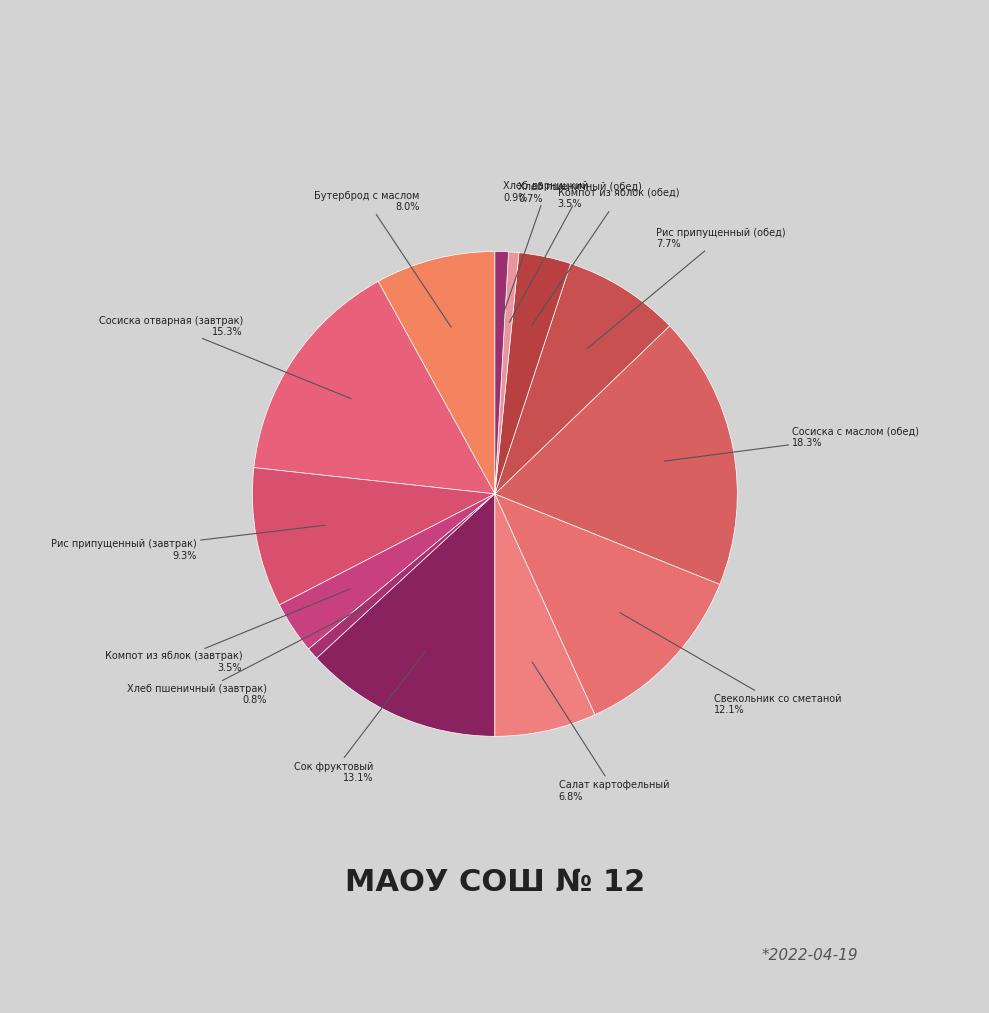

Count the number of slices in the pie.

13